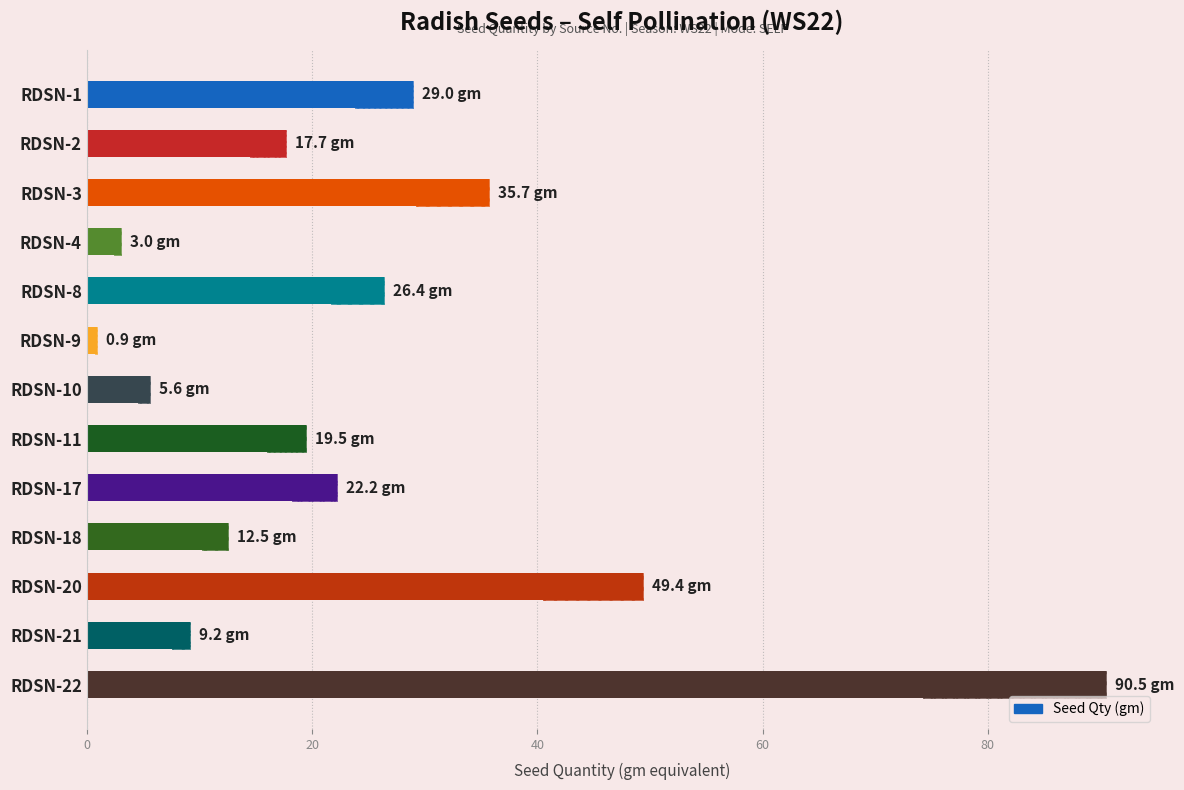

Reading left to right, transcribe all the data shown in this chart.

29.0	17.7	35.7	3.0	26.4	0.9	5.6	19.5	22.2	12.5	49.4	9.2	90.5